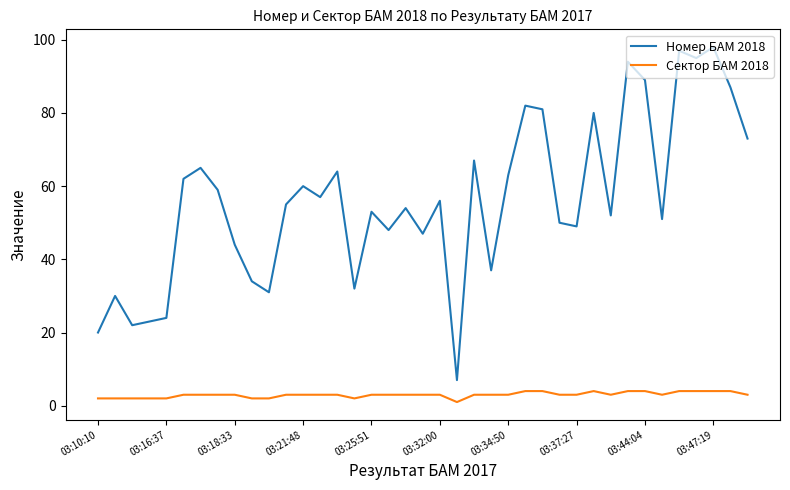

At how many categories does at least one series exceed 75?

9